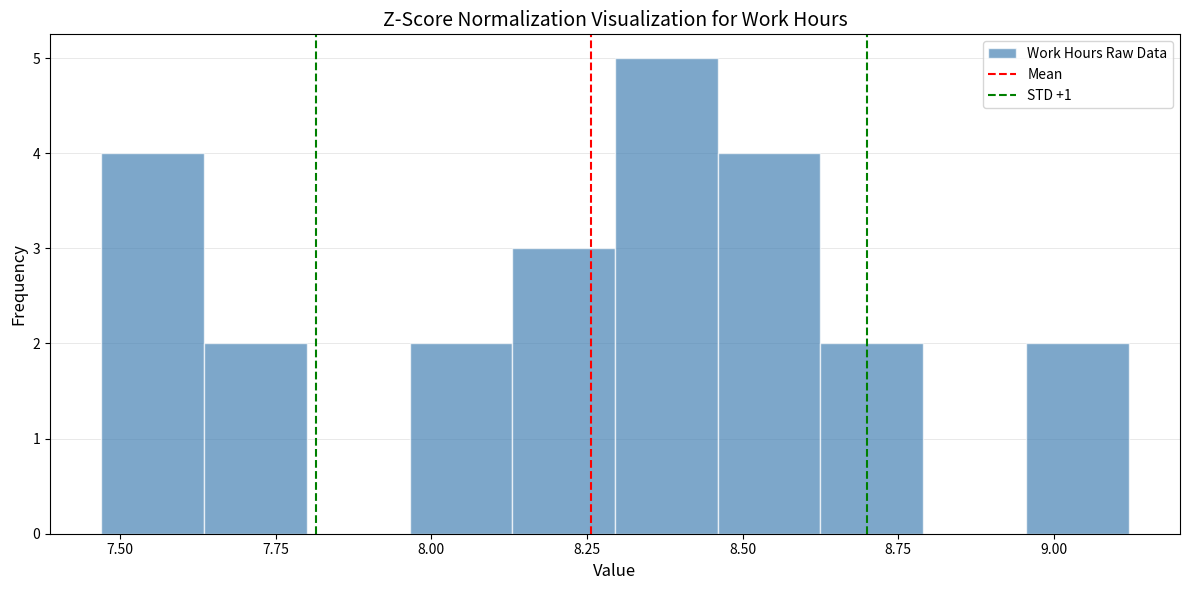

Around what value on the x-axis is the tallest bar? Give the approximate position of its centre, as read against the axis.

8.40